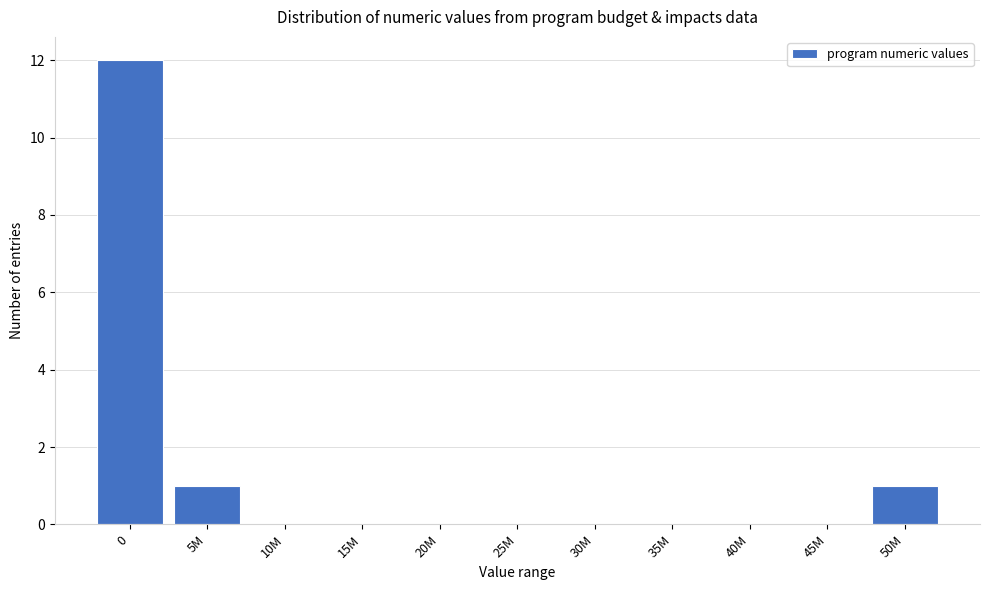

Reading left to right, transcribe all the data shown in this chart.

0=12	5M=1	10M=0	15M=0	20M=0	25M=0	30M=0	35M=0	40M=0	45M=0	50M=1